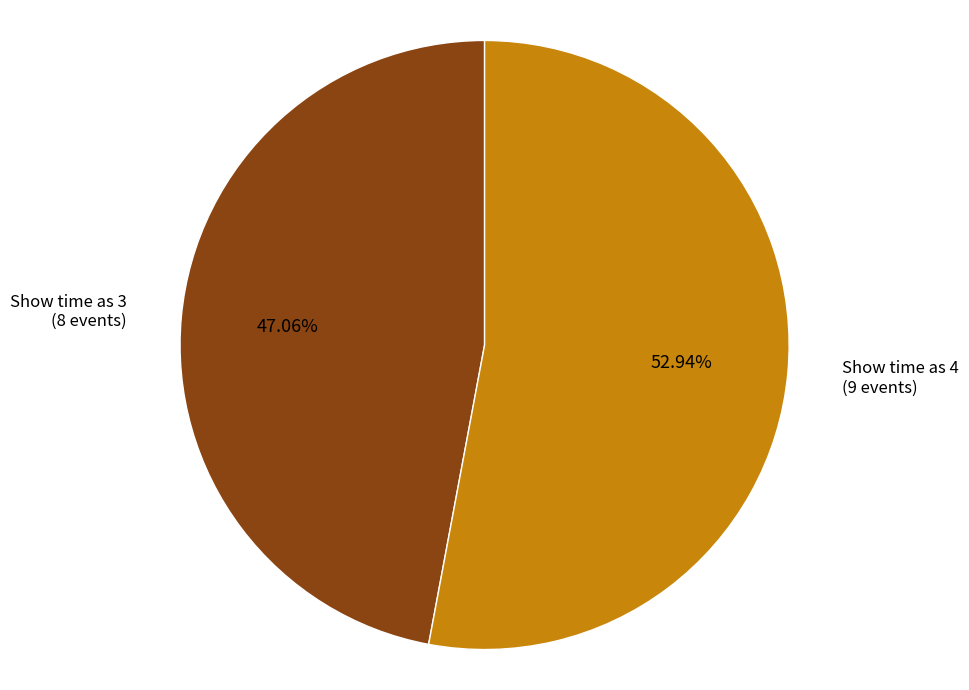

Which category has the smallest portion of the pie?

Show time as 3